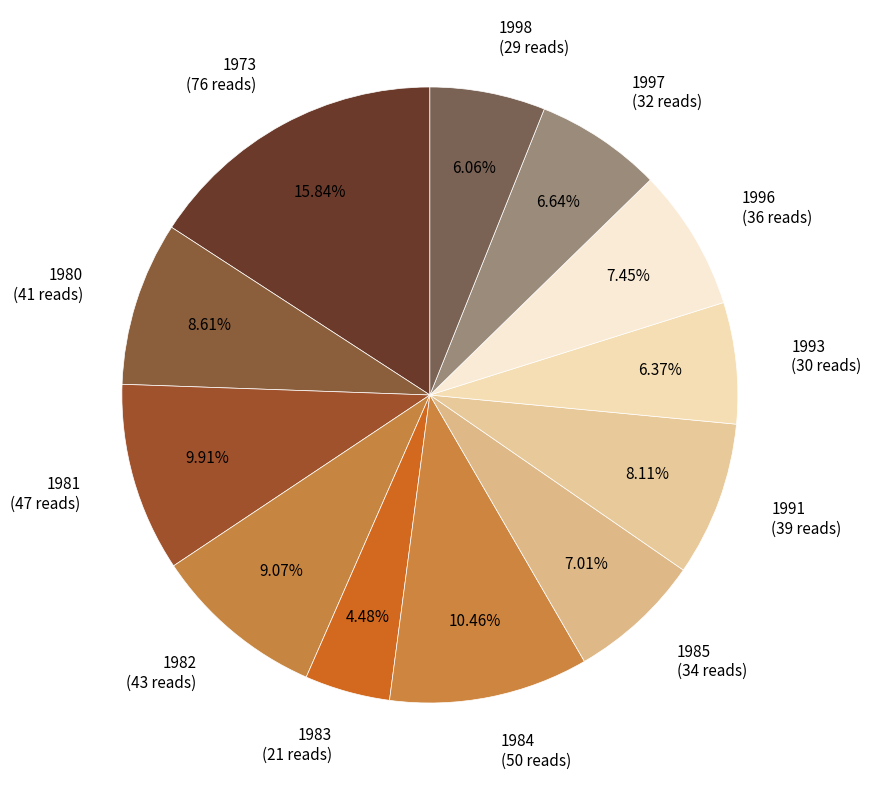

True or false: 1980 accounts for 9% of the total.

True